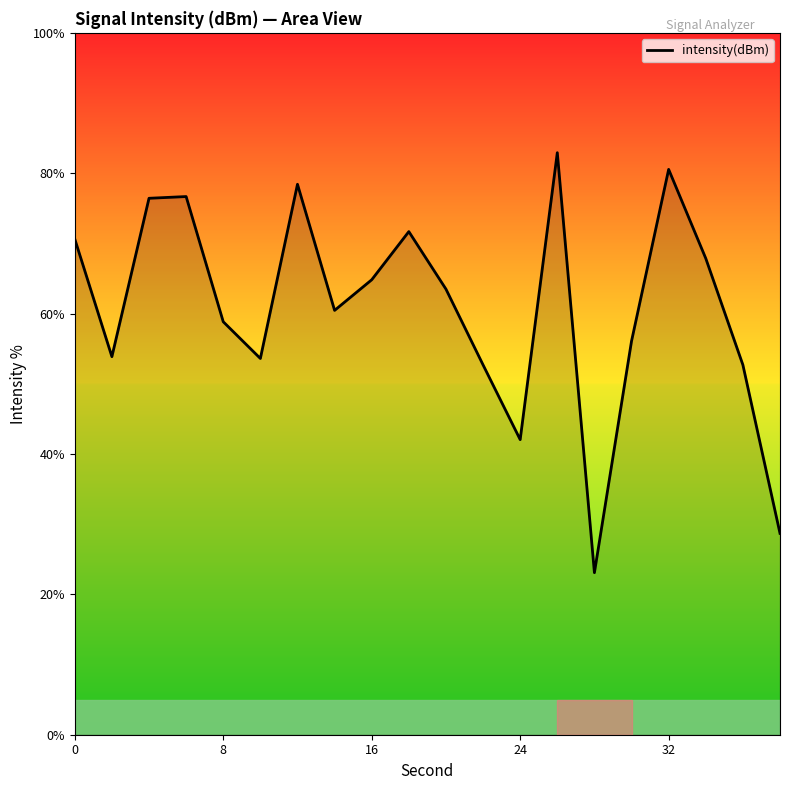

What is the minimum value shown in the chart?

23.1